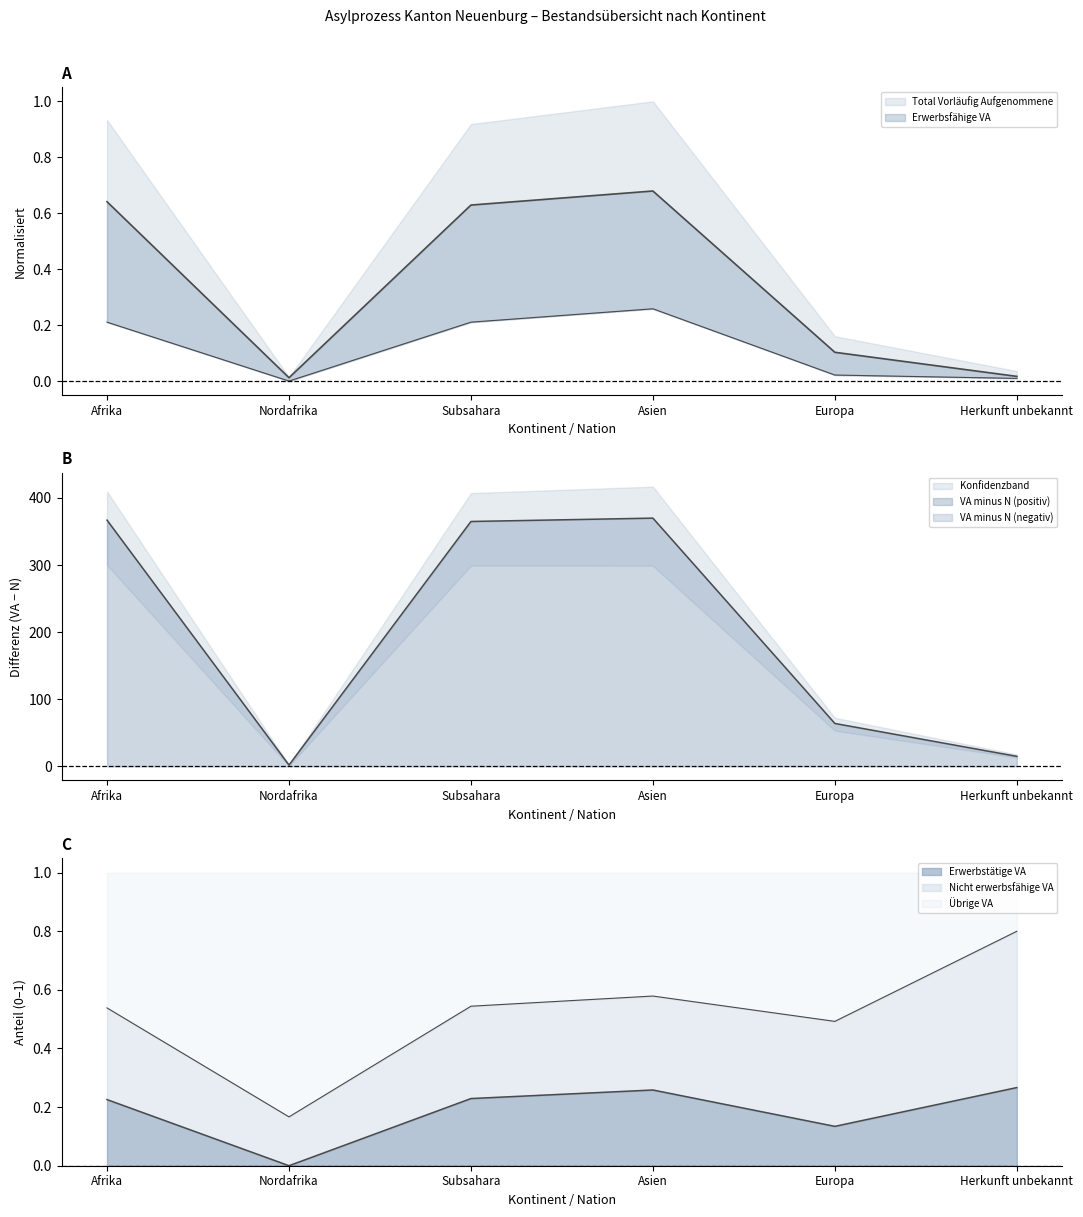

What is the sum of all Total Vorläufig Aufgenommene values?

2.1